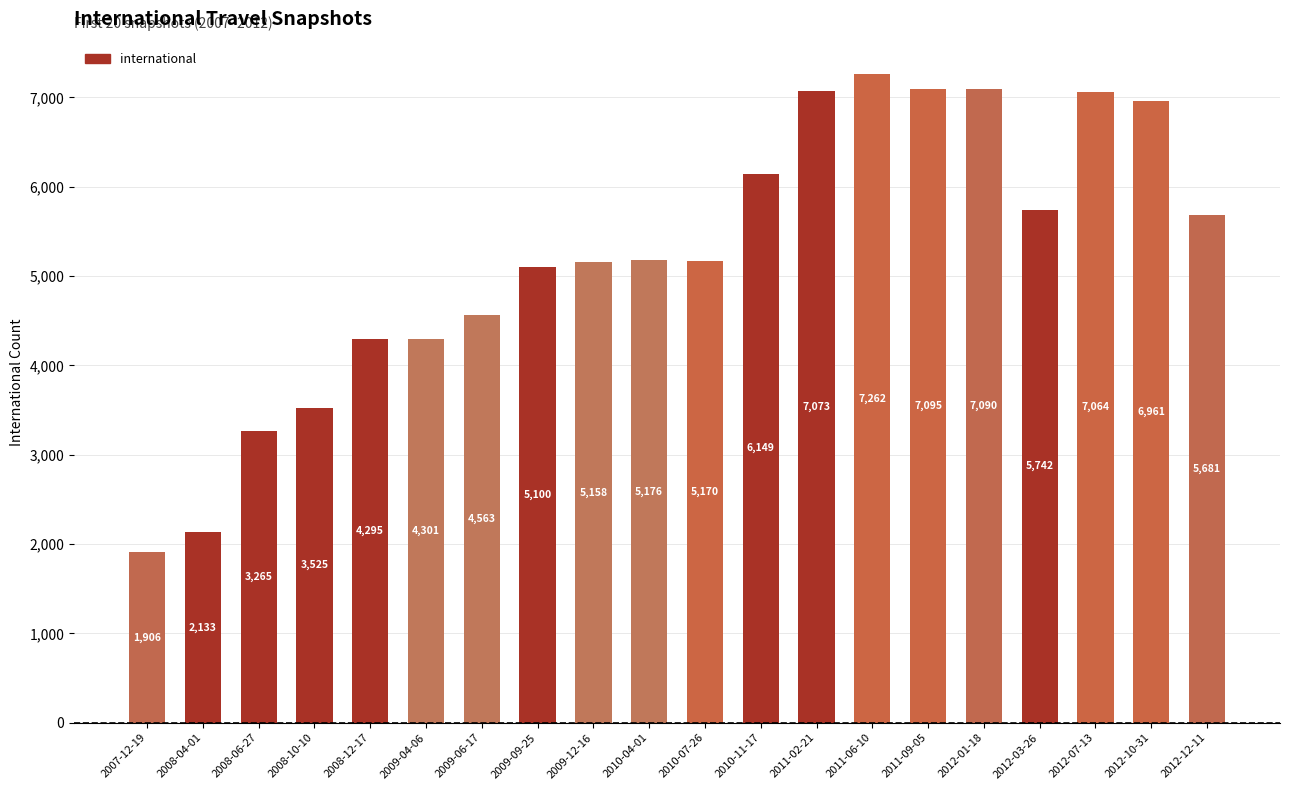

At which label is the value closest to 4584?

2009-06-17